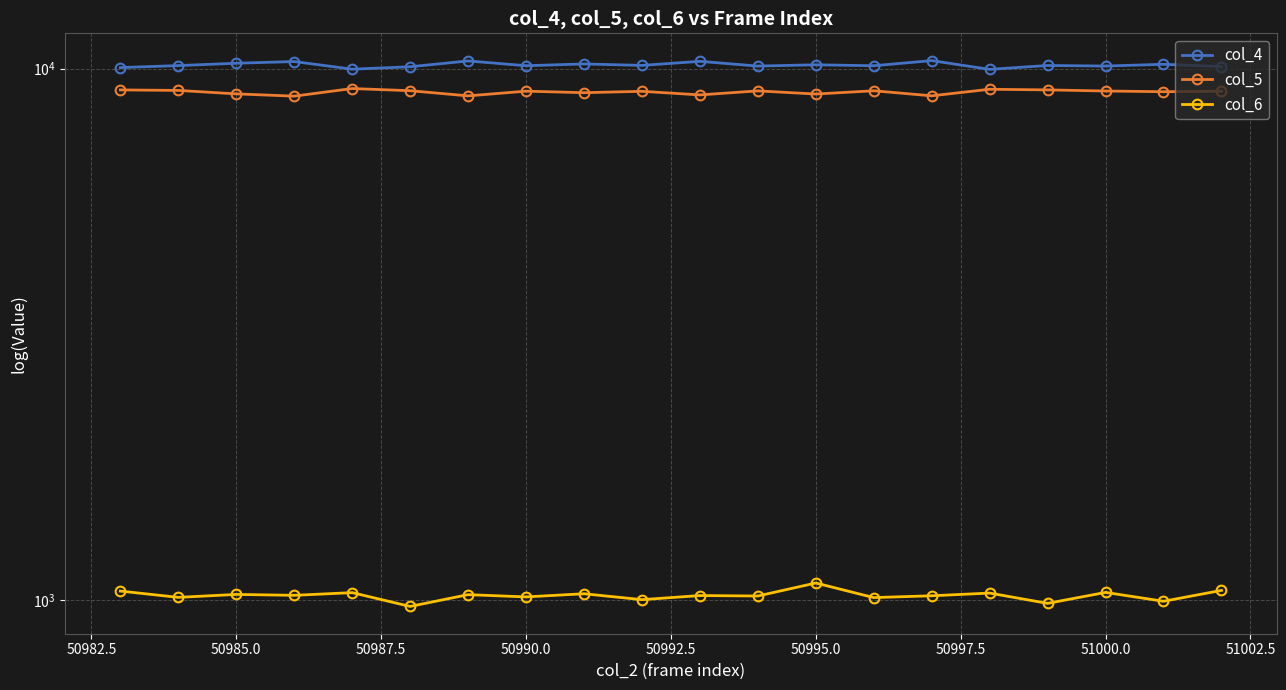

What is the difference between the maximum and minimum values in the col_5 series?

298